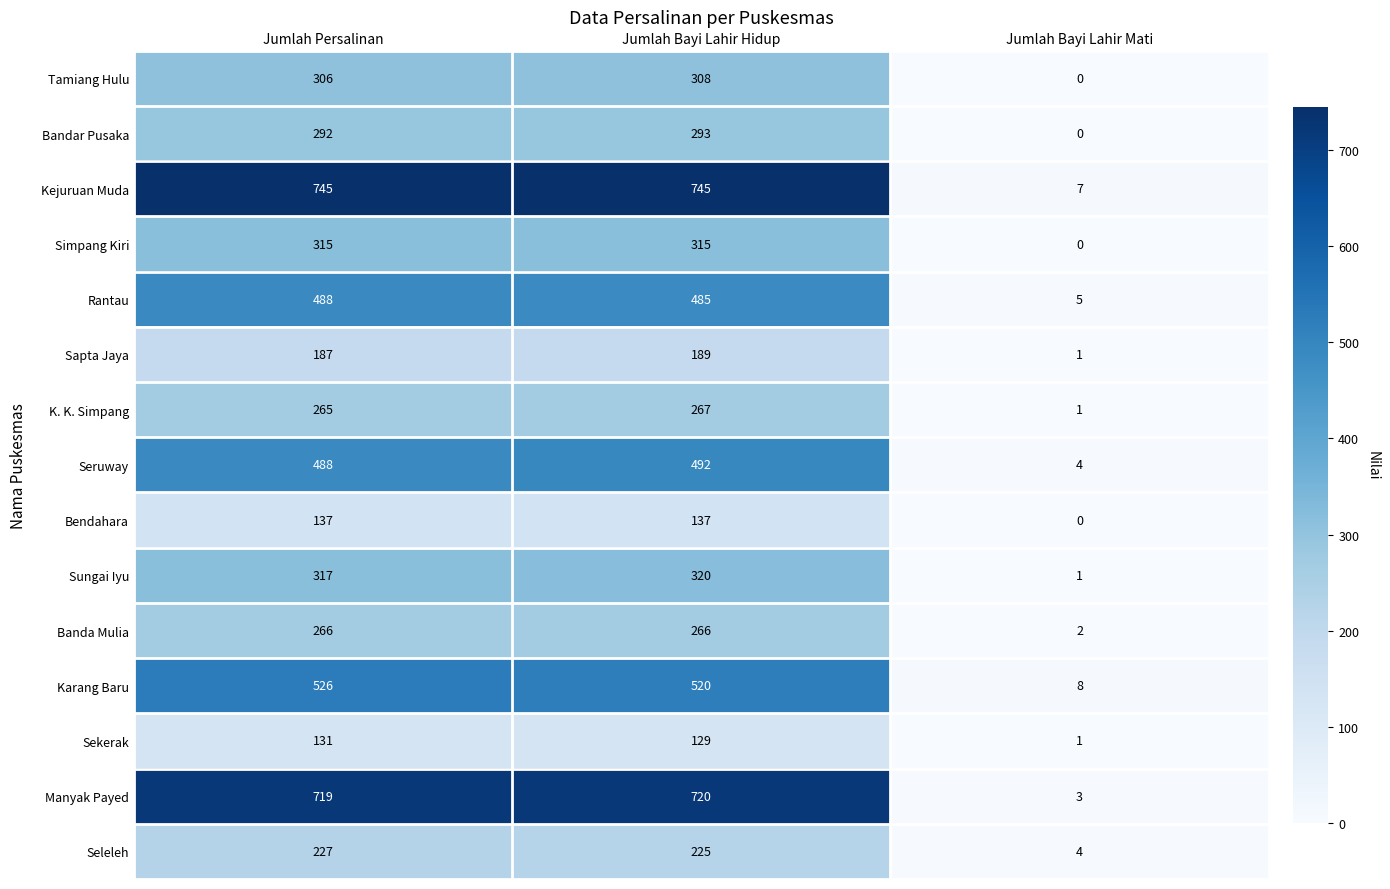

How many data points does each series have?

3